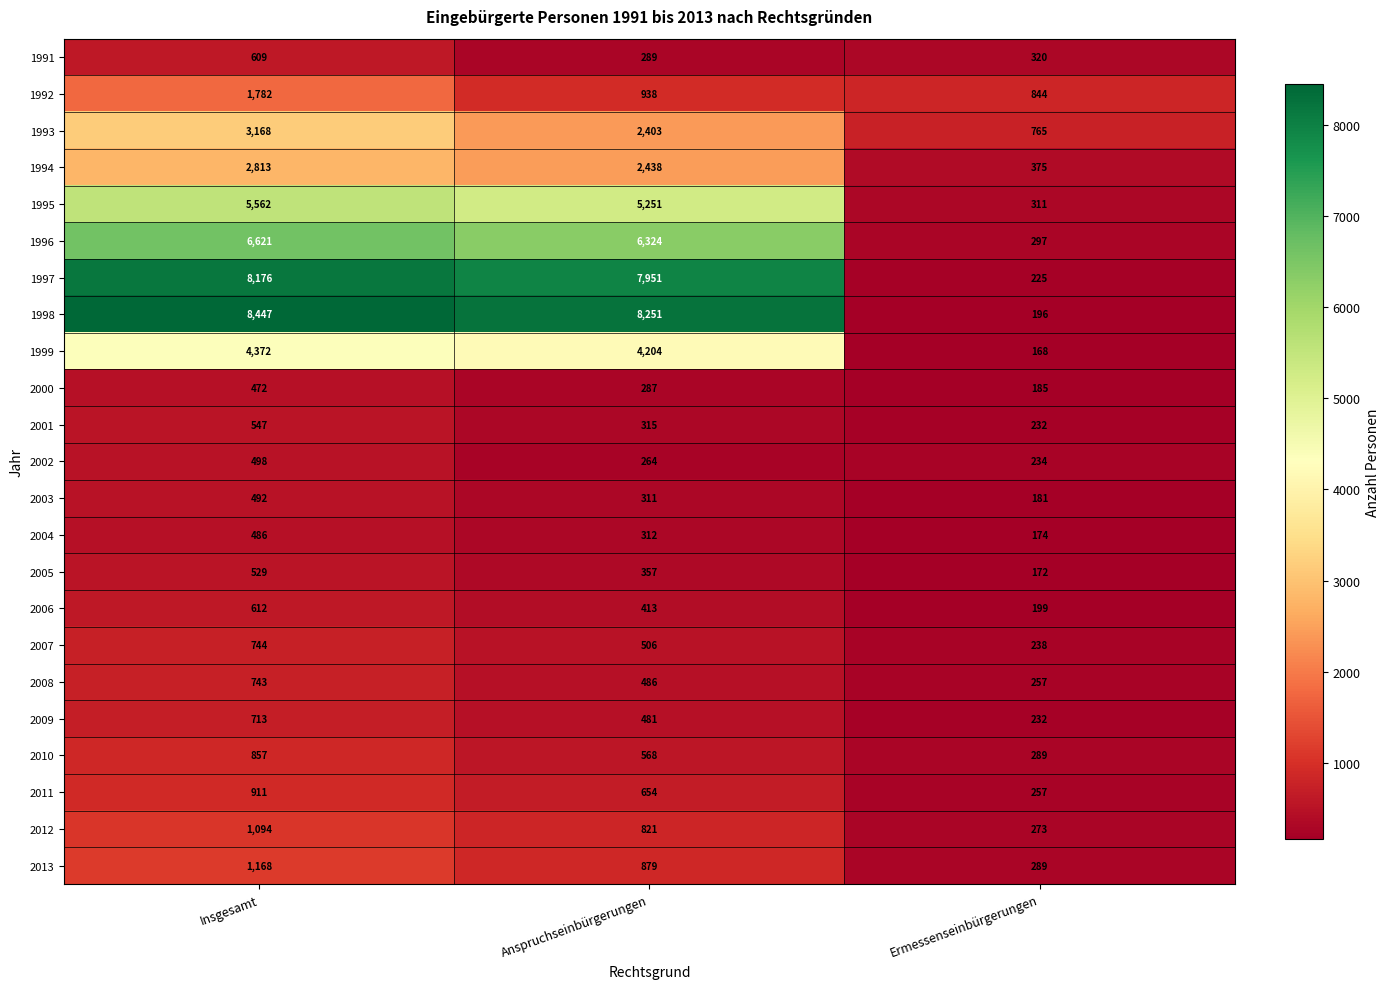

List the series in order of their peak value, lowest first.

2000, 2004, 2003, 2002, 2005, 2001, 1991, 2006, 2009, 2008, 2007, 2010, 2011, 2012, 2013, 1992, 1994, 1993, 1999, 1995, 1996, 1997, 1998